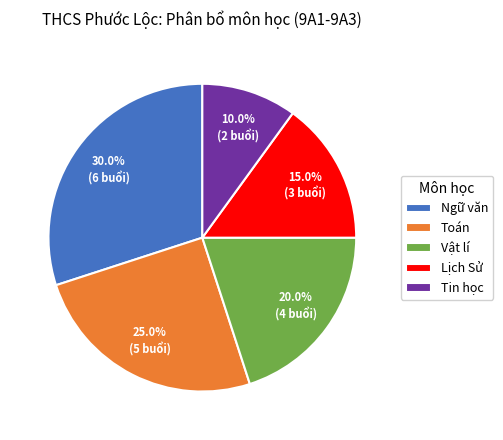

True or false: Ngữ văn accounts for 42% of the total.

False